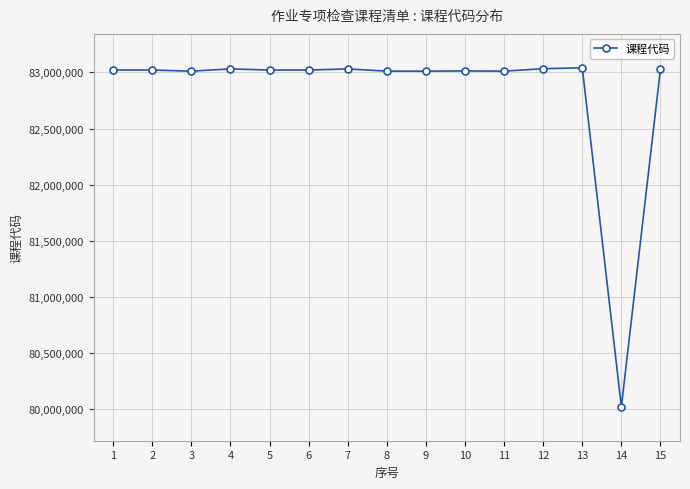

What is the smallest value displayed?

80021211